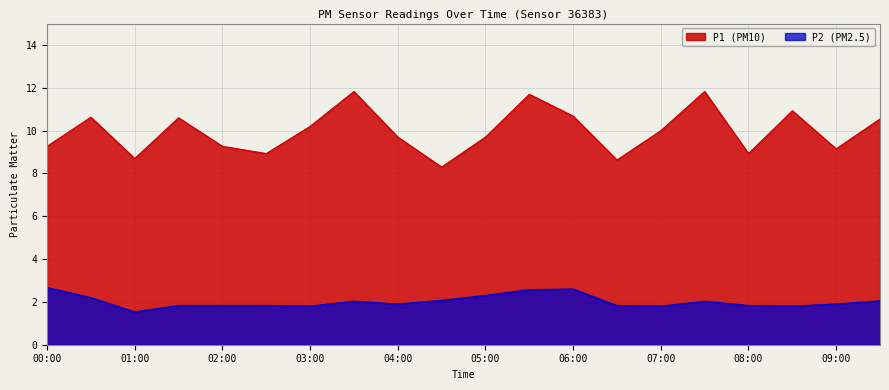

Is the value of P1 at 07:30 greater than the value of P2 at 02:30?

Yes